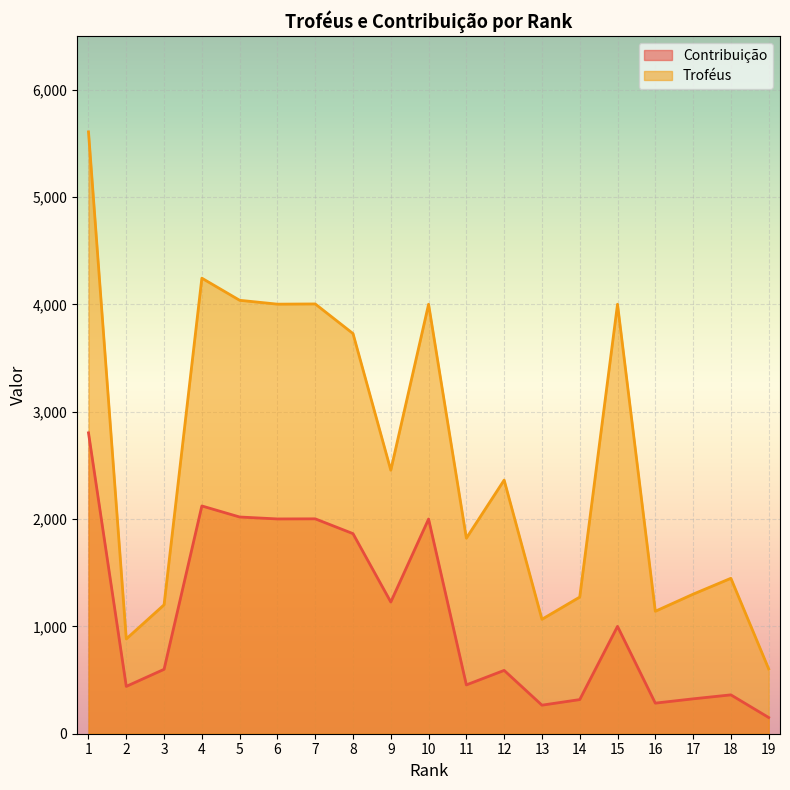

Is the value of Contribuição at 7 greater than the value of Troféus at 6?

No